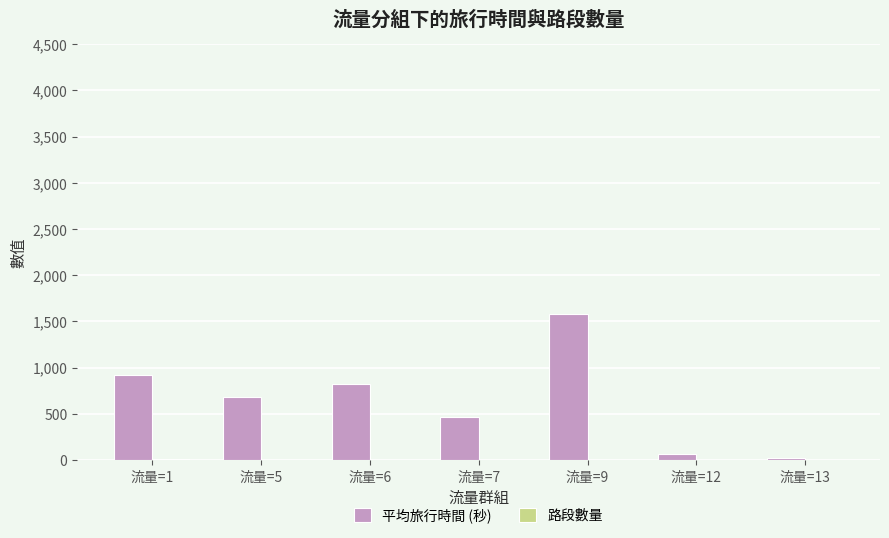

Between 流量=6 and 流量=12, which series saw the biggest shift?

平均旅行時間 (秒)